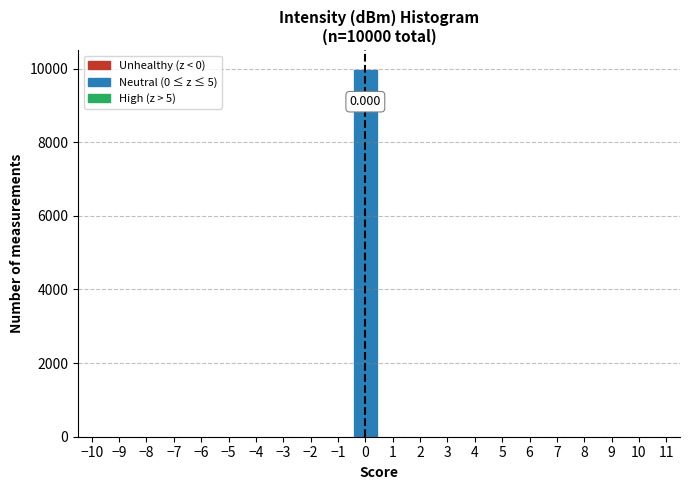

Which range on the x-axis has the tallest bar?

-0.5 to 0.5